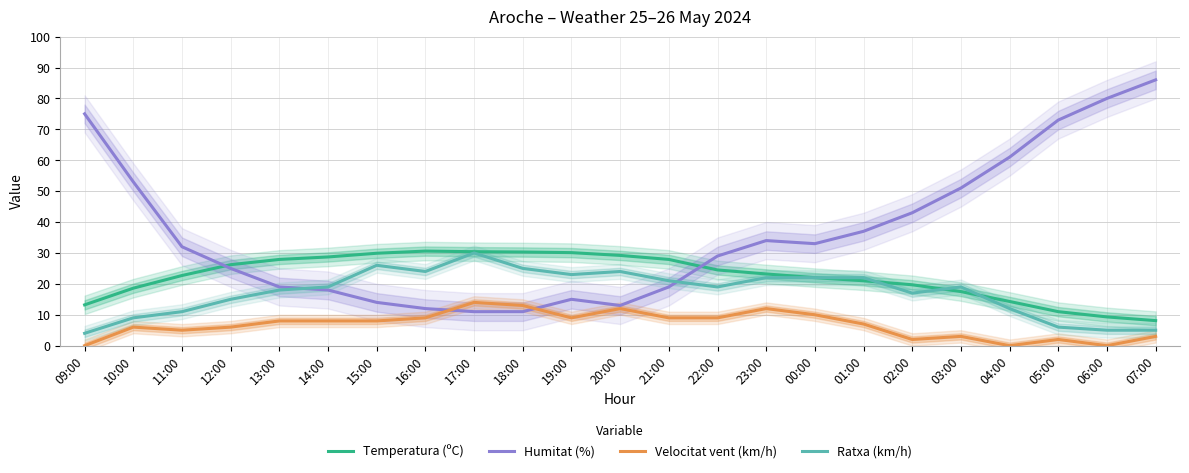

Is it true that Humitat (%) equals 16.6 at 18:00?

False